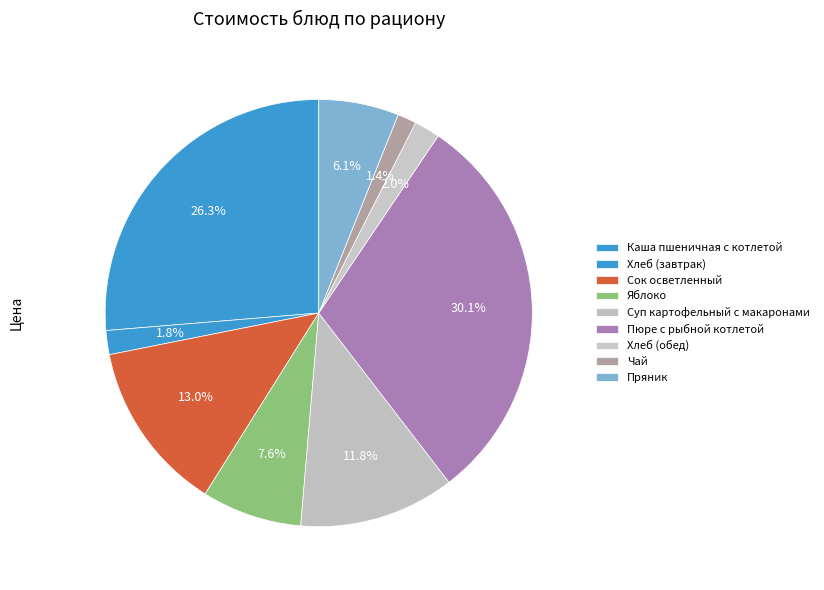

To the nearest percent, what is the average slice percentage?

11%